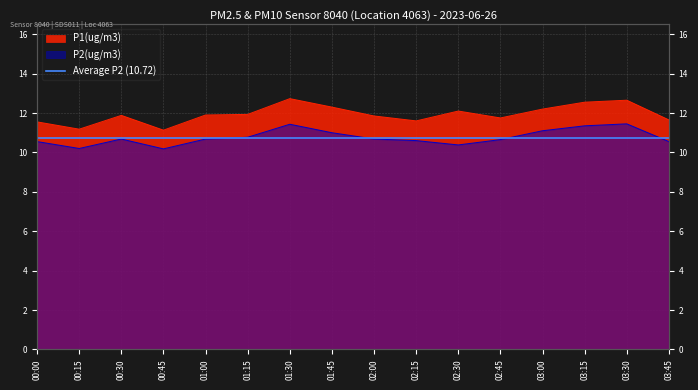

What is the value of the P1 point at the 2nd from the left?

11.2